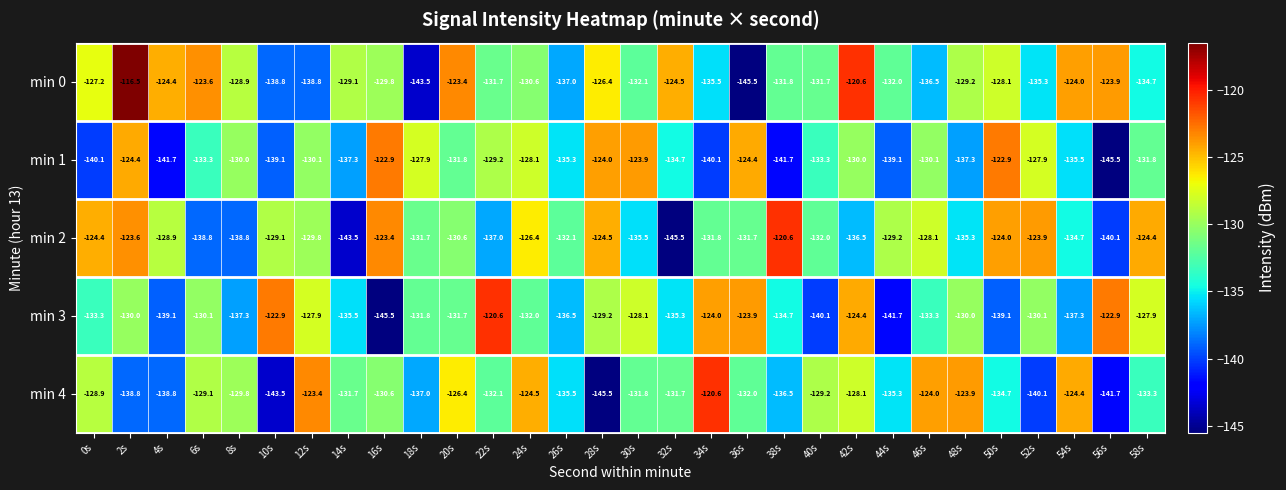

Rank the series at 12s from lowest to highest value.

min 0, min 1, min 2, min 3, min 4